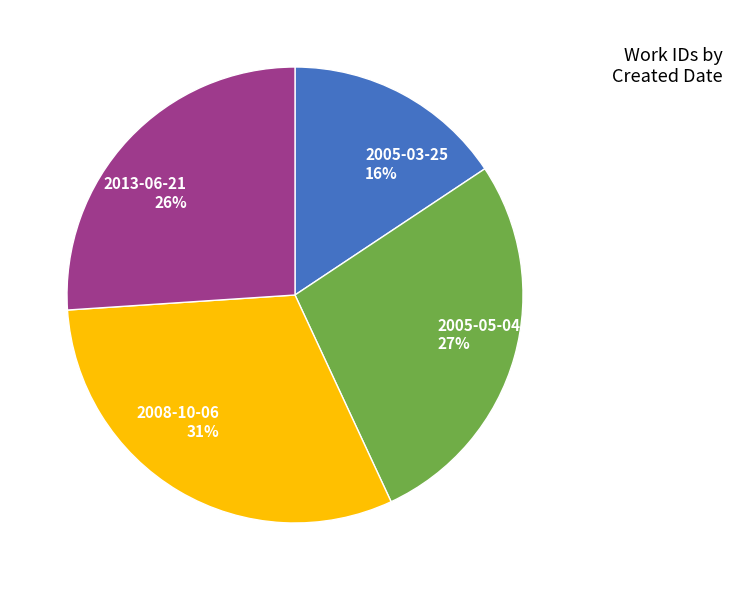

What is the smallest slice in the pie chart?

2005-03-25